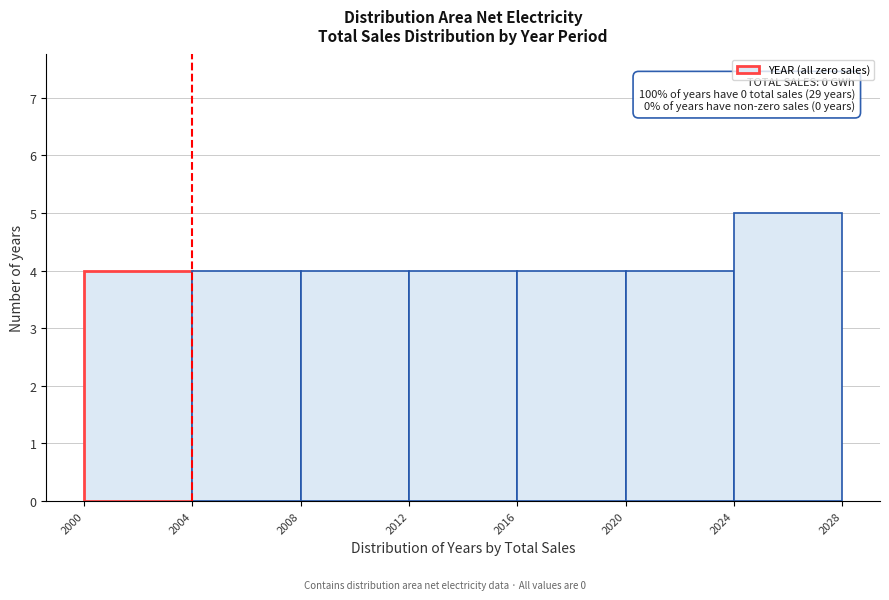

Which range on the x-axis has the tallest bar?

2024 to 2028